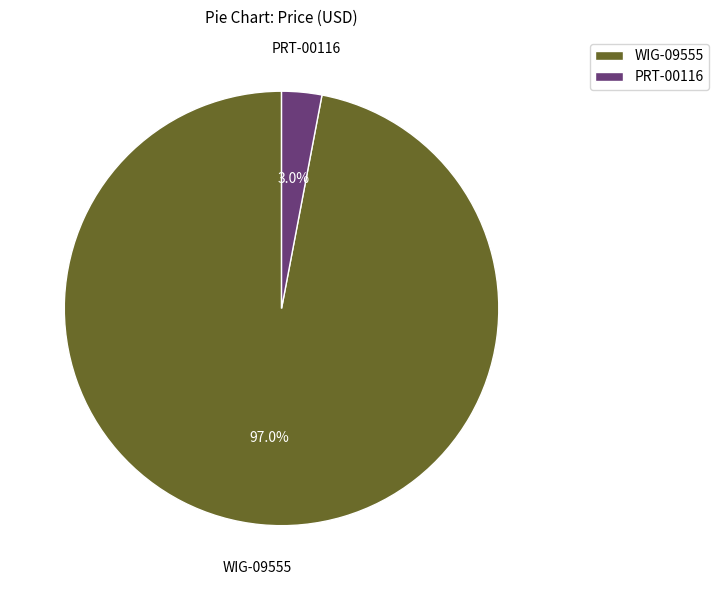

True or false: PRT-00116 accounts for 11% of the total.

False